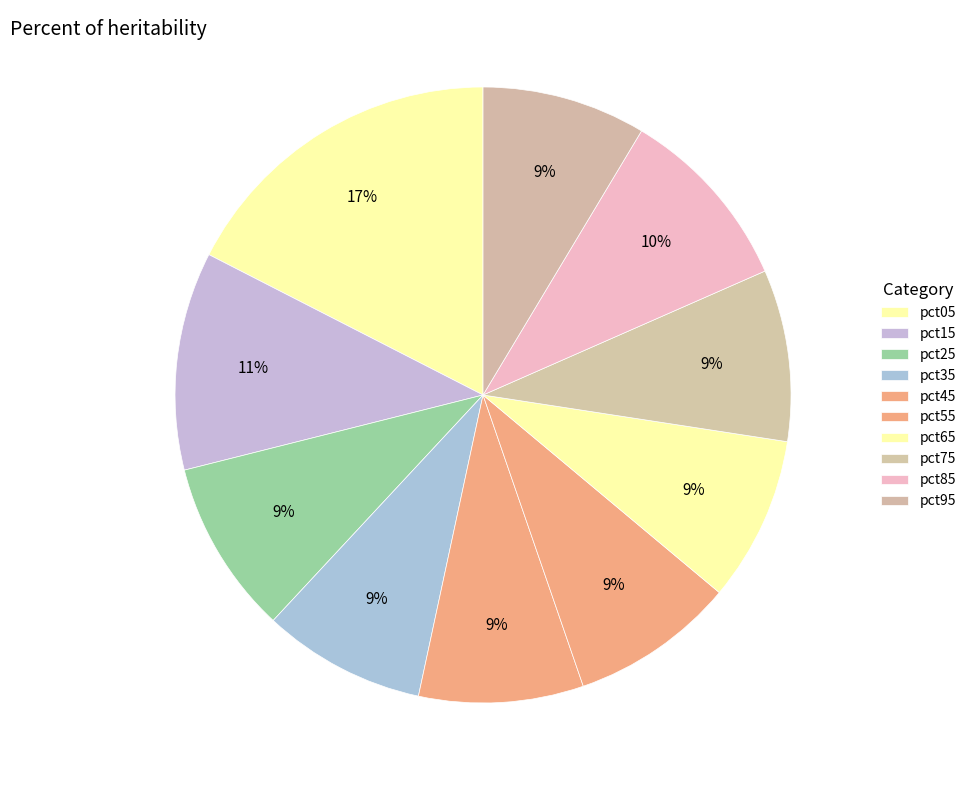

To the nearest percent, what is the combined percentage of pct35 and pct15?

20%